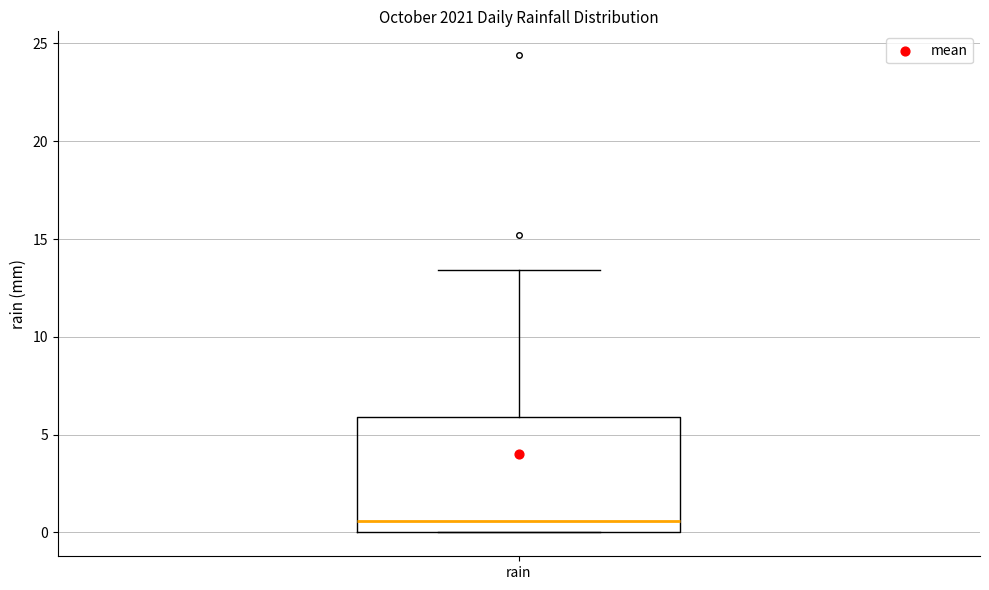

Where does the upper whisker of the box for rain end on the y-axis? The values are not printed on the chart, so give them approximately, as read against the axis.

13.5